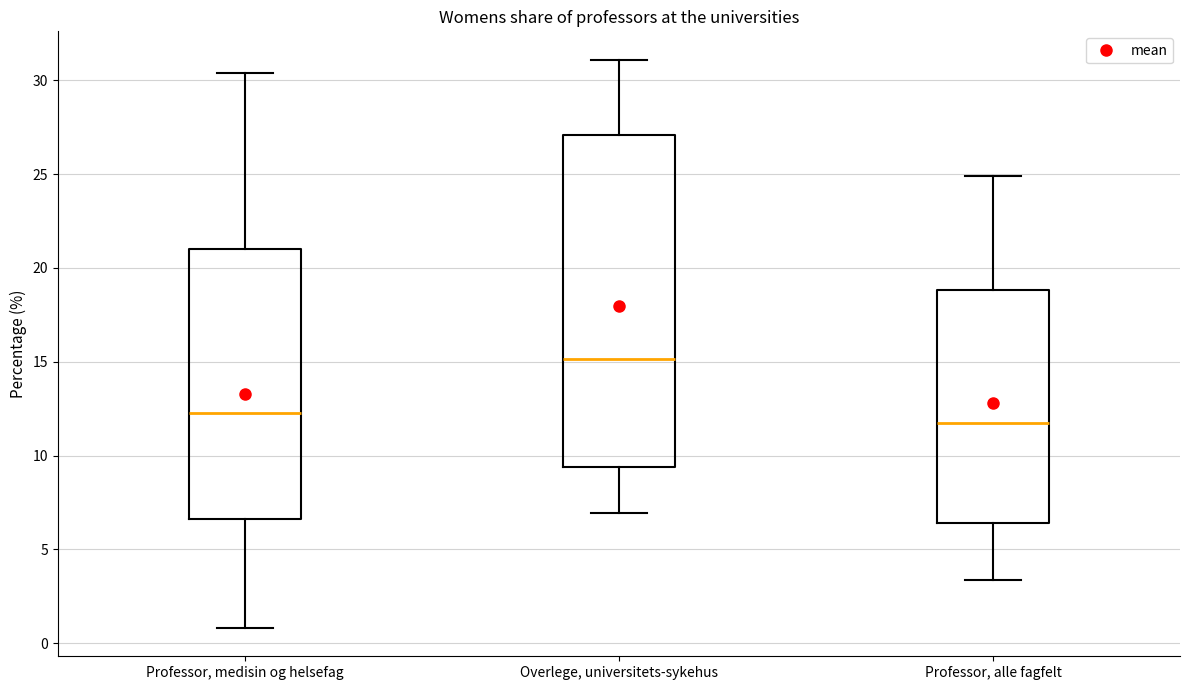

Where does the median line of the box for Overlege, universitets-sykehus sit on the y-axis? The values are not printed on the chart, so give them approximately, as read against the axis.

15.0